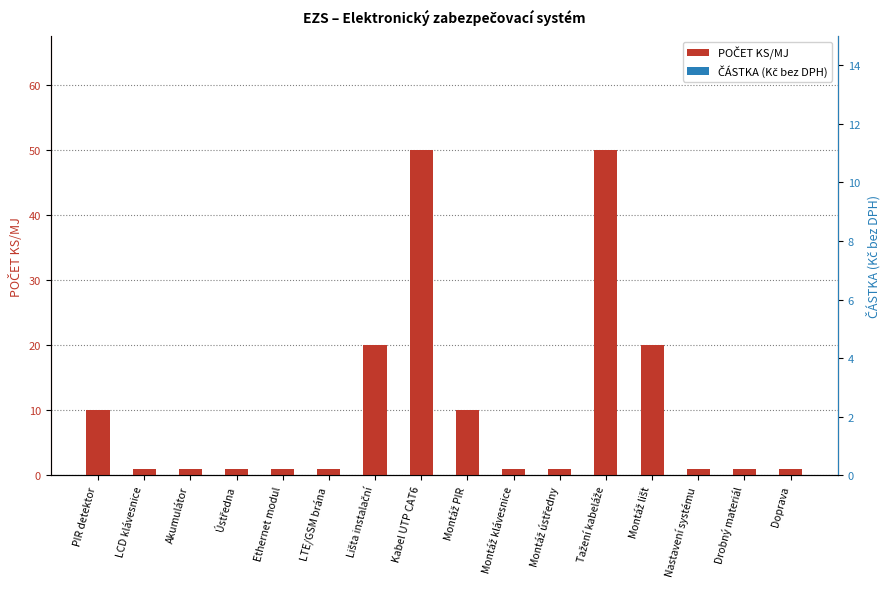

Is it true that POČET KS/MJ equals 23 at Tažení kabeláže?

False